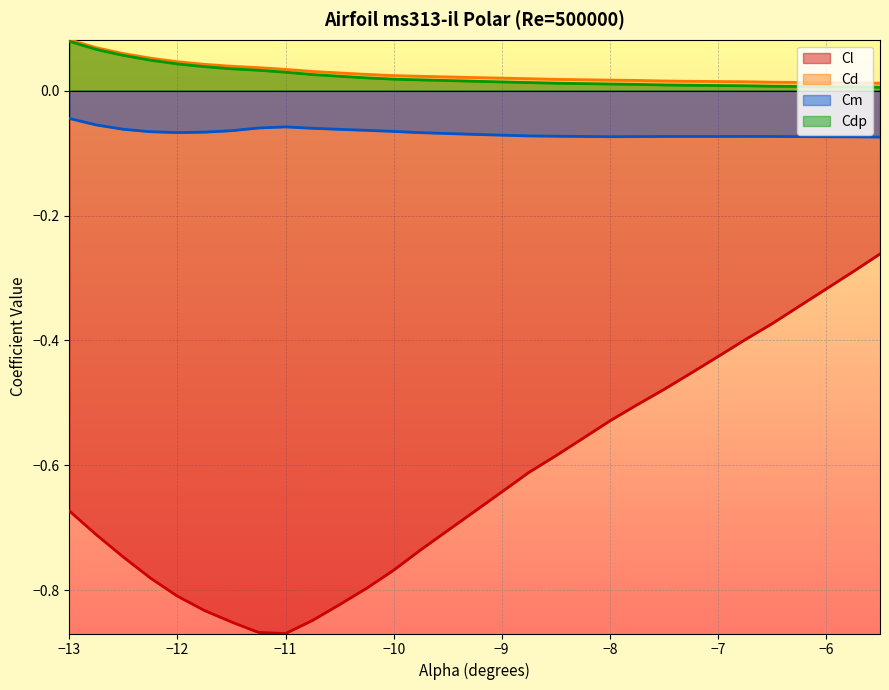

True or false: Cdp and Cl cross at least once.

False